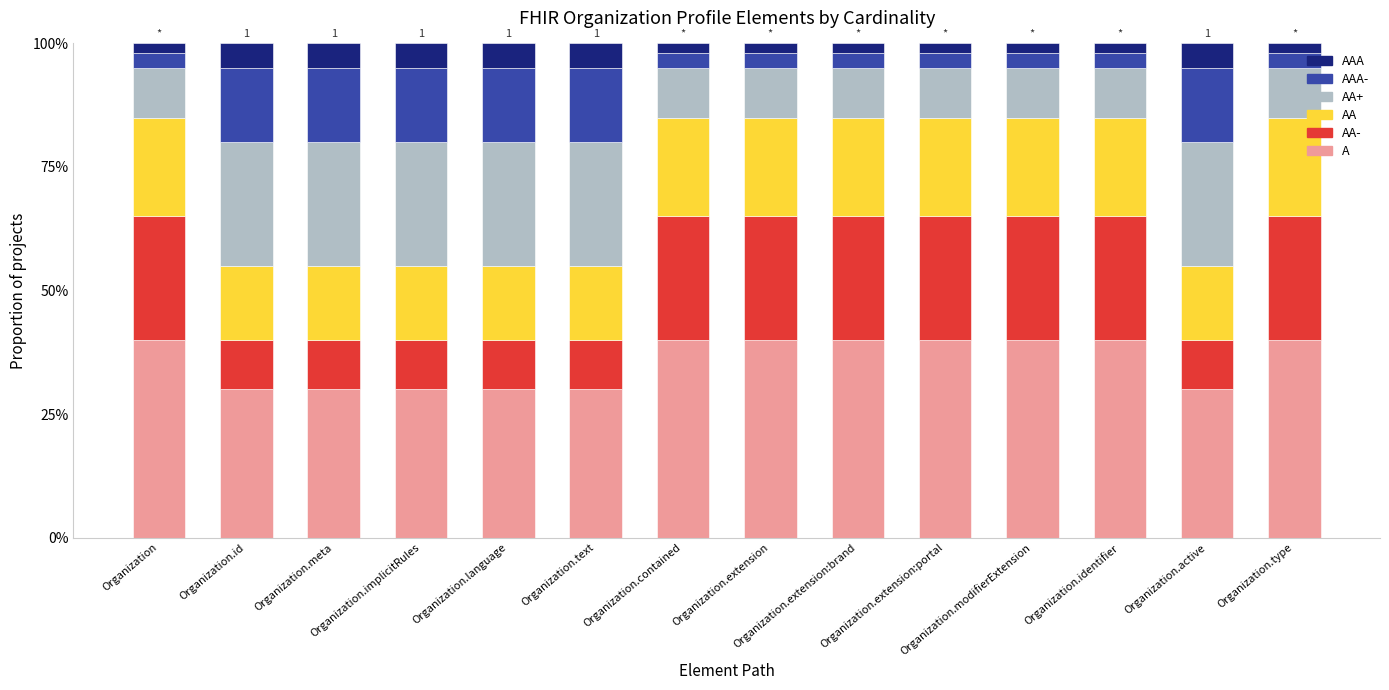

The value of A at Organization.modifierExtension is 0.4. True or false?

True